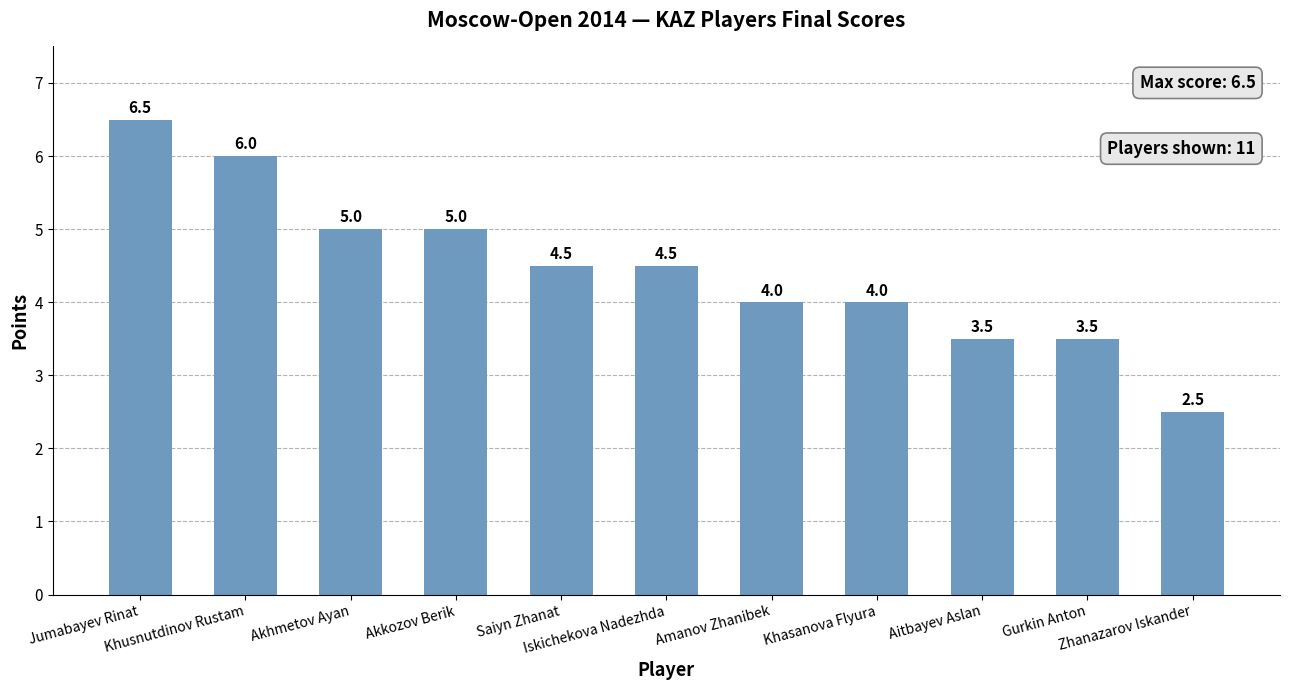

Reading right to left, list all the values displayed in this chart.

2.5	3.5	3.5	4.0	4.0	4.5	4.5	5.0	5.0	6.0	6.5